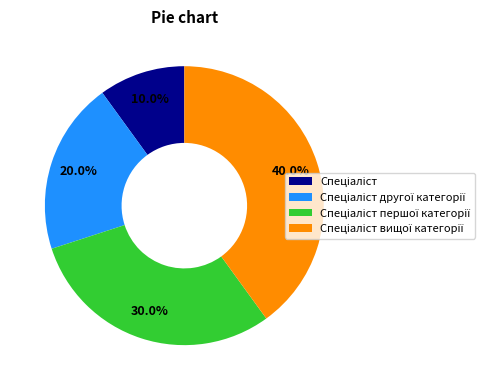

Count the number of slices in the pie.

4